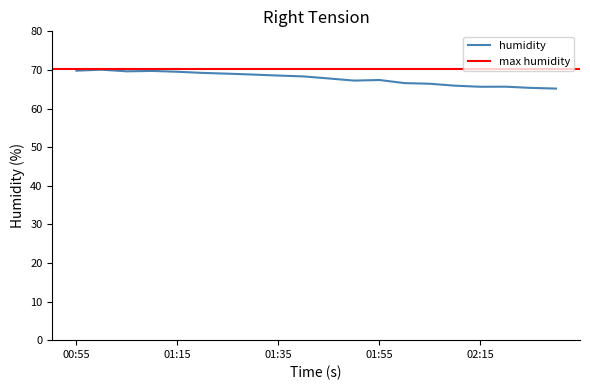

How many points are lower than both their immediate neighbors (excluding endpoints)?

3